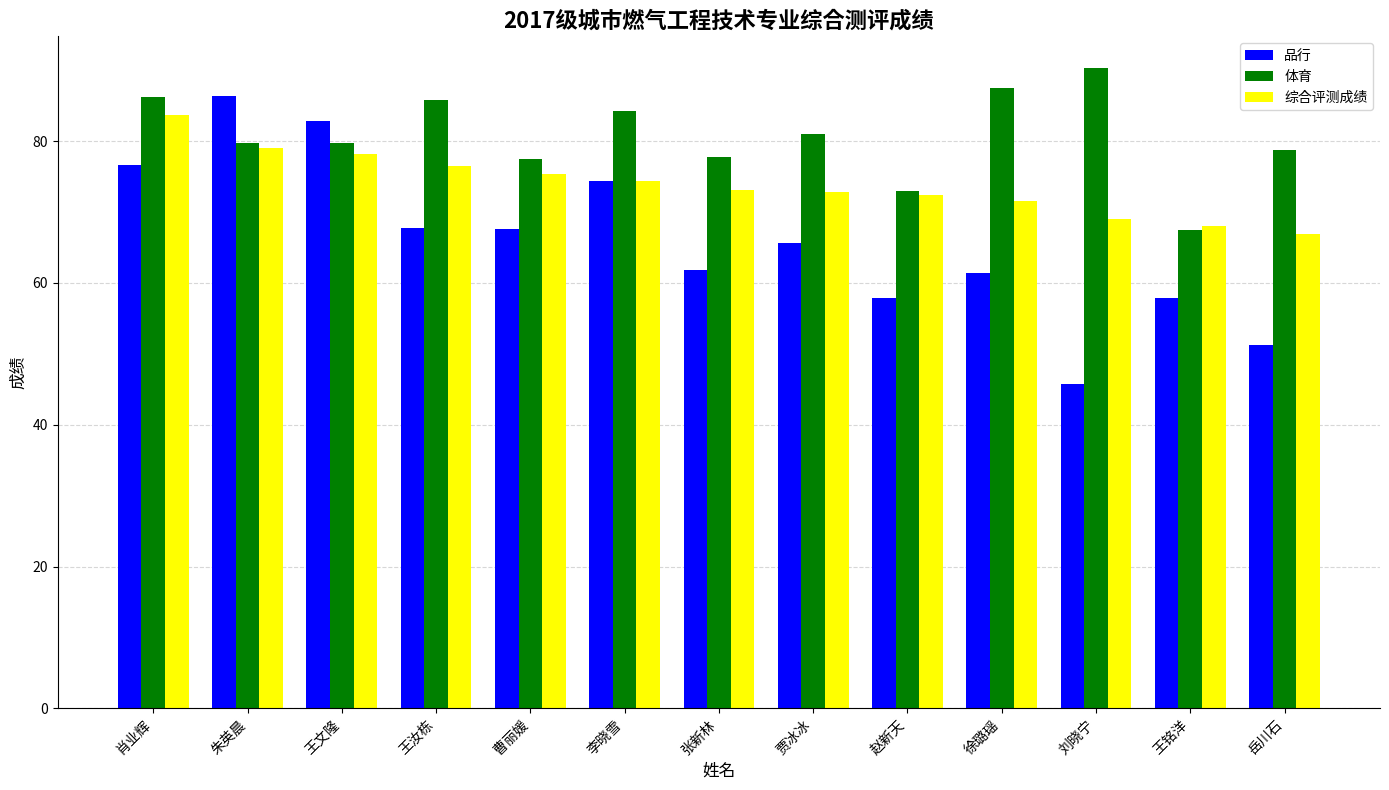

What is the sum of the 品行 values at 曹丽媛 and 刘晓宁?

113.4